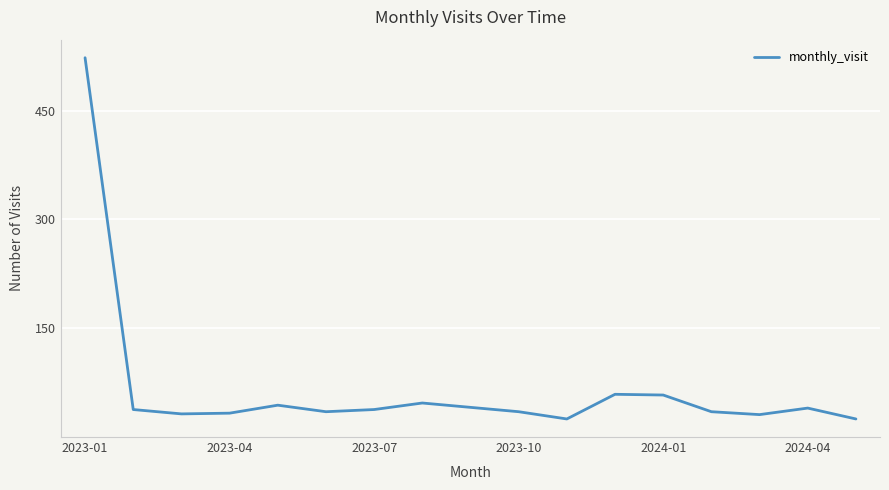

What is the smallest value displayed?

25